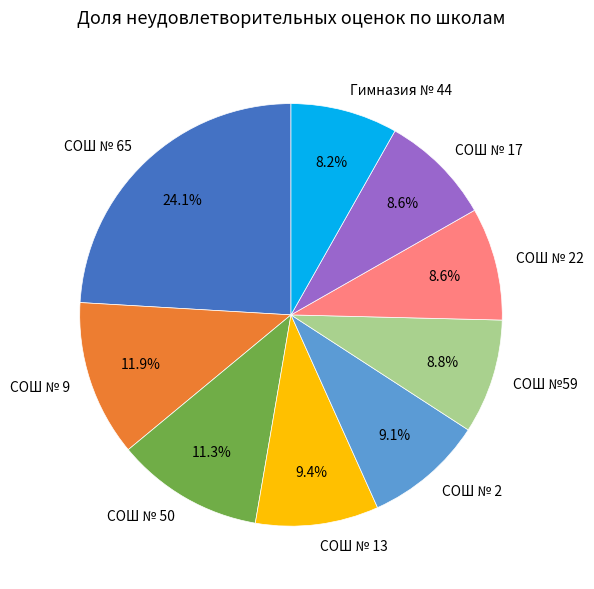

To the nearest percent, what portion does СОШ № 2 represent?

9%